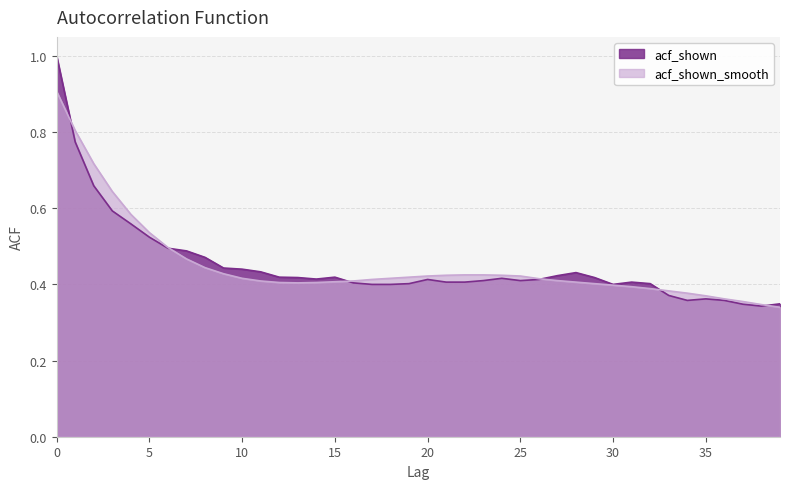

Read the acf_shown value at 37.

0.3